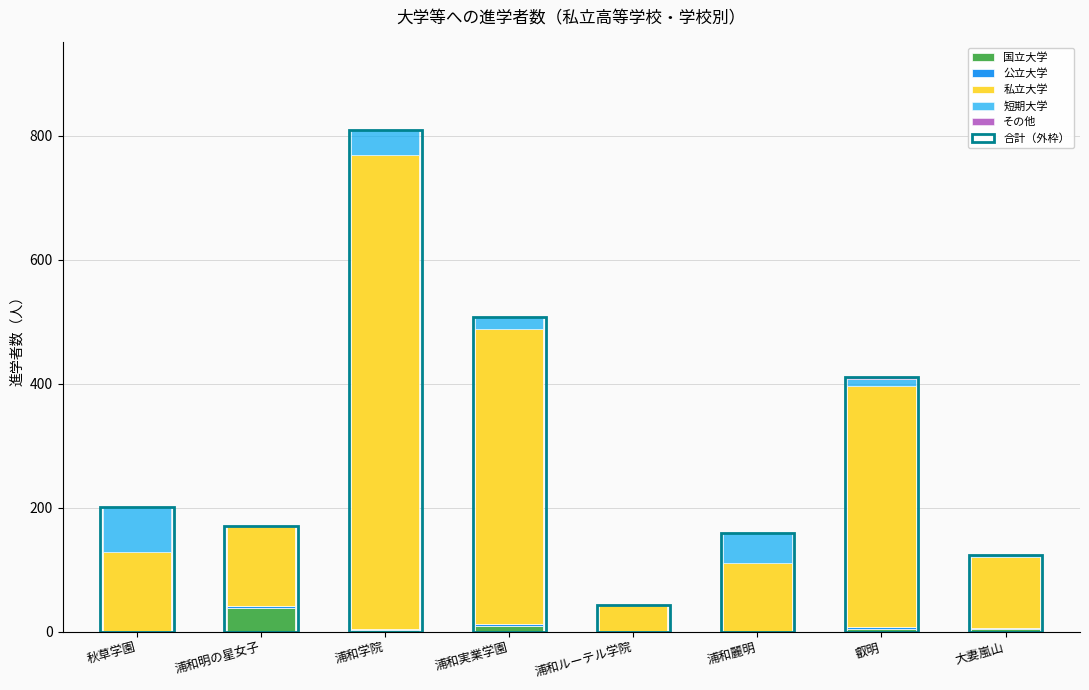

Between 浦和明の星女子 and 浦和実業学園, which series saw the biggest shift?

私立大学